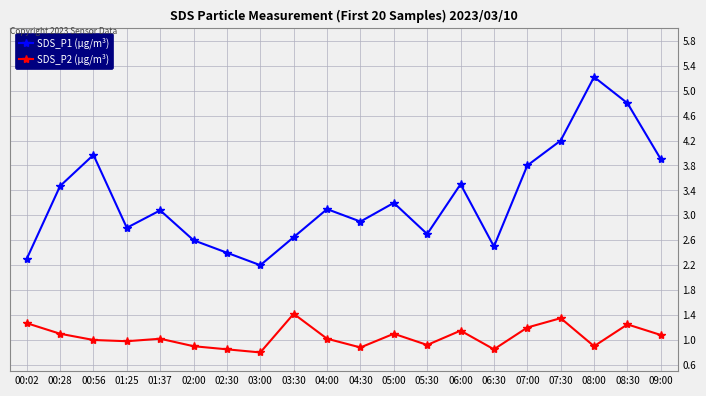

What is the maximum value for SDS_P1 (µg/m³)?

5.2